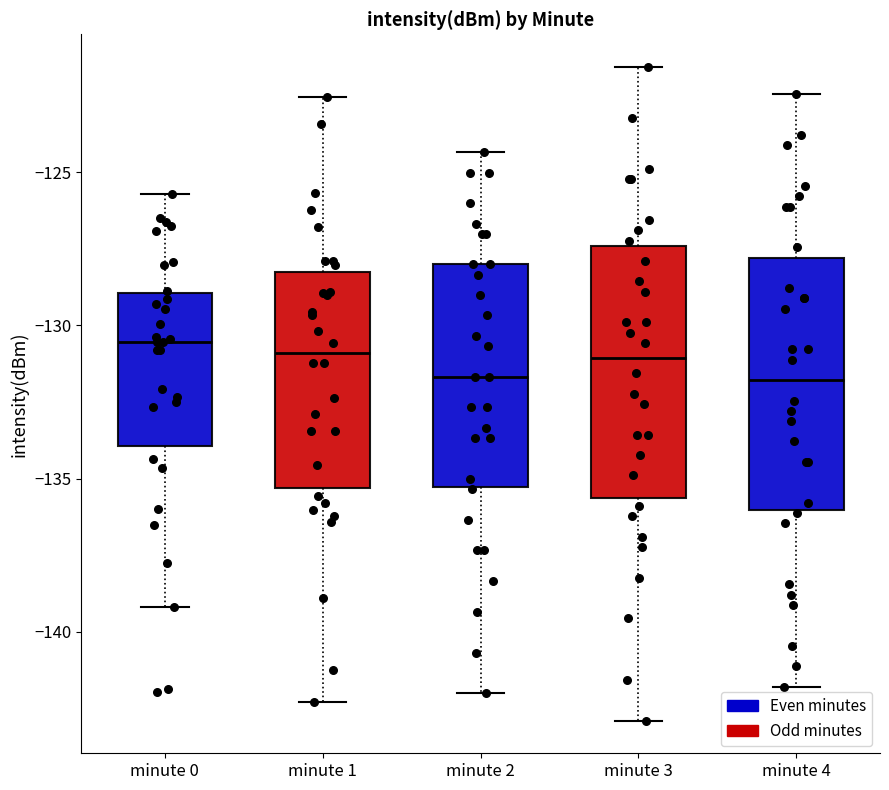

Reading left to right, read every box against the y-axis: the position of its median line, the range the box covers, and the ends of its whiskers. The values are not printed on the chart, so give them approximately, as read against the axis.

minute 0: median -130.5, box -134.0 to -129.0, whiskers -139.0 to -125.5
minute 1: median -131.0, box -135.5 to -128.5, whiskers -142.5 to -122.5
minute 2: median -131.5, box -135.5 to -128.0, whiskers -142.0 to -124.5
minute 3: median -131.0, box -135.5 to -127.5, whiskers -143.0 to -121.5
minute 4: median -132.0, box -136.0 to -128.0, whiskers -142.0 to -122.5